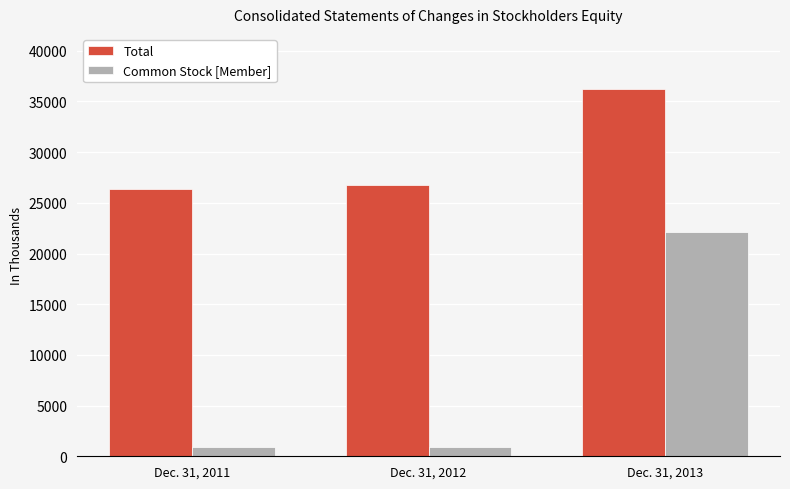

Are the bars grouped side by side (vs. stacked)?

Yes